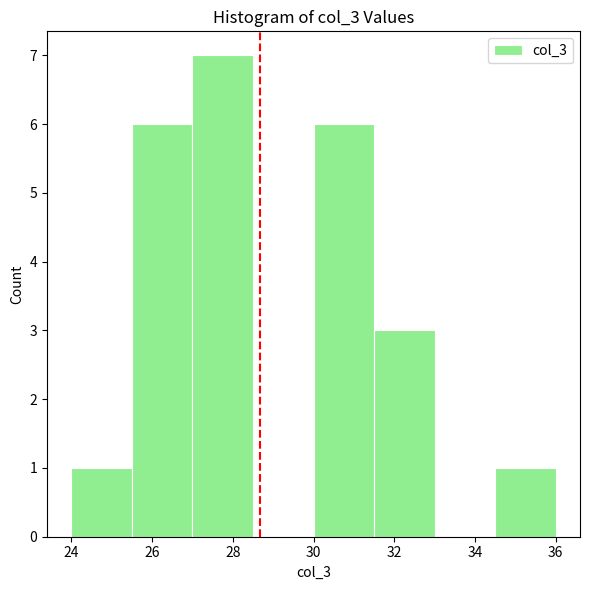

What is the height of the bar covering 30.0 to 31.5 on the x-axis? Neither the bar edges nor the heights are printed on the chart, so give them approximately, as read against the axes.

6